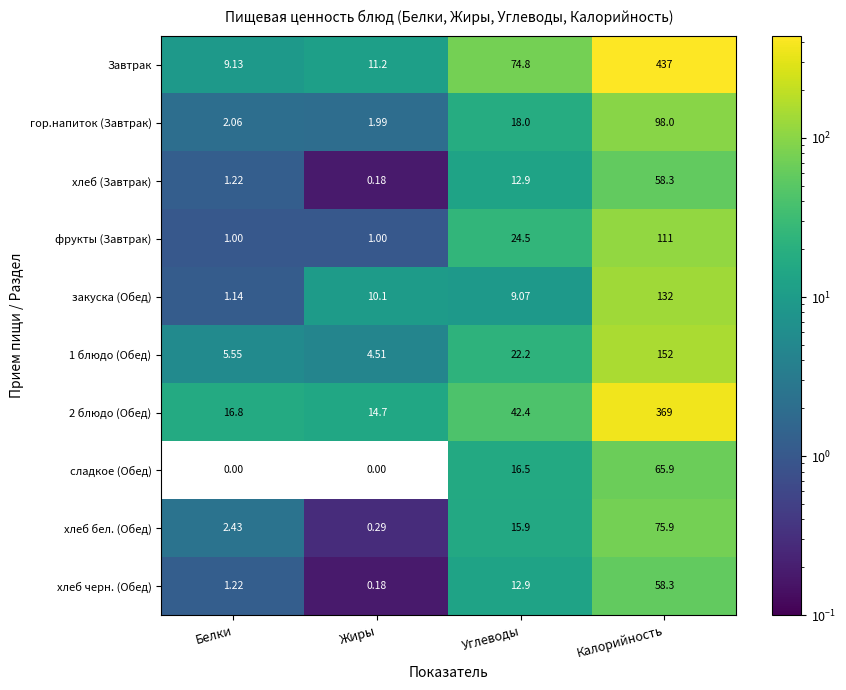

List the labels in order of хлеб бел. (Обед) value, smallest first.

Жиры, Белки, Углеводы, Калорийность